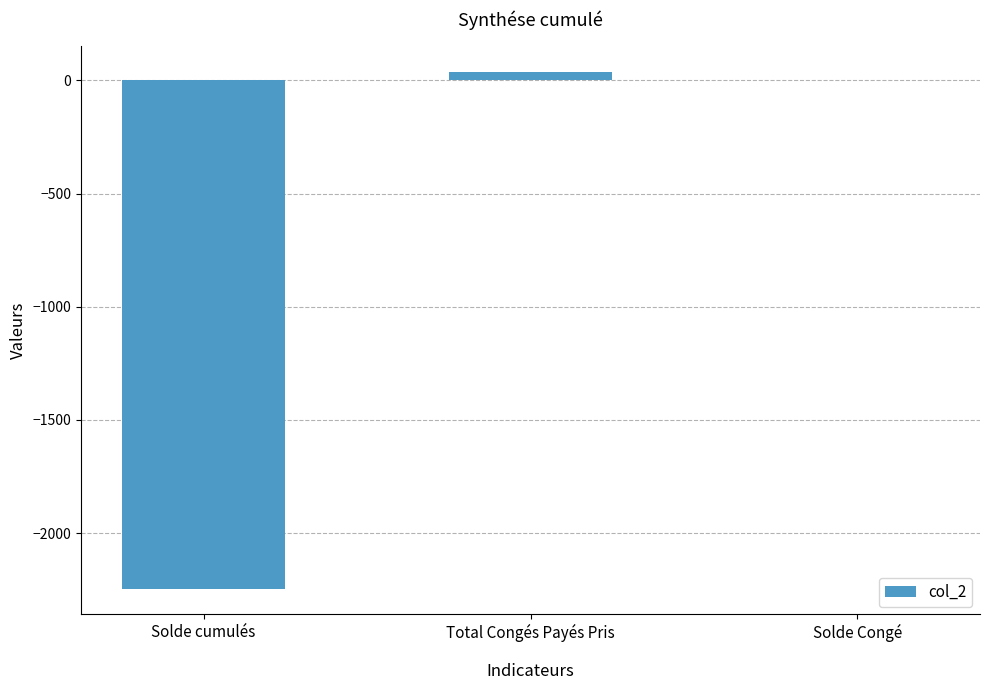

Reading right to left, transcribe all the data shown in this chart.

Solde Congé=3.5	Total Congés Payés Pris=36.0	Solde cumulés=-2244.9